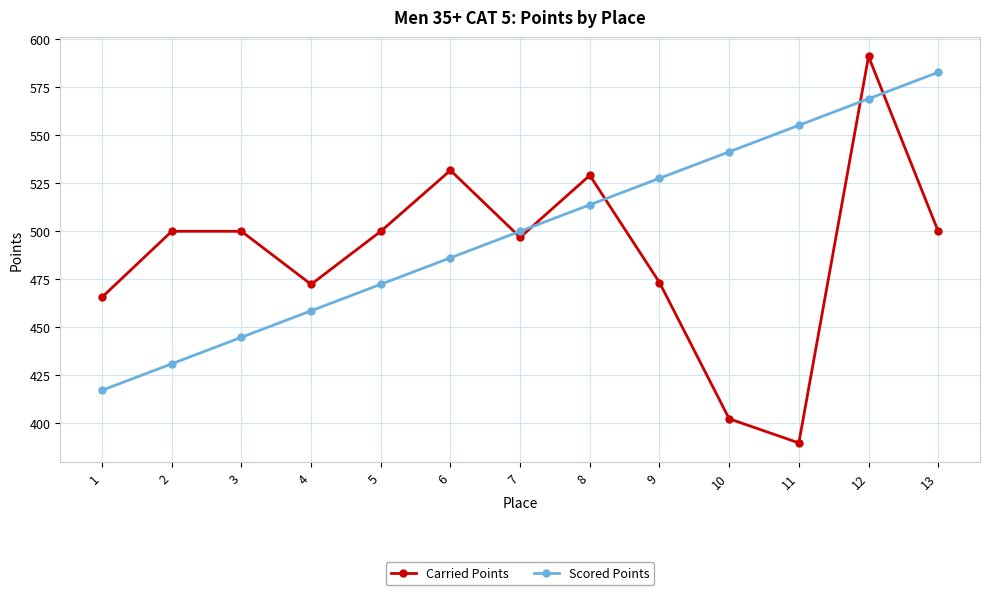

True or false: Carried Points has more than 1 interior local peaks.

True